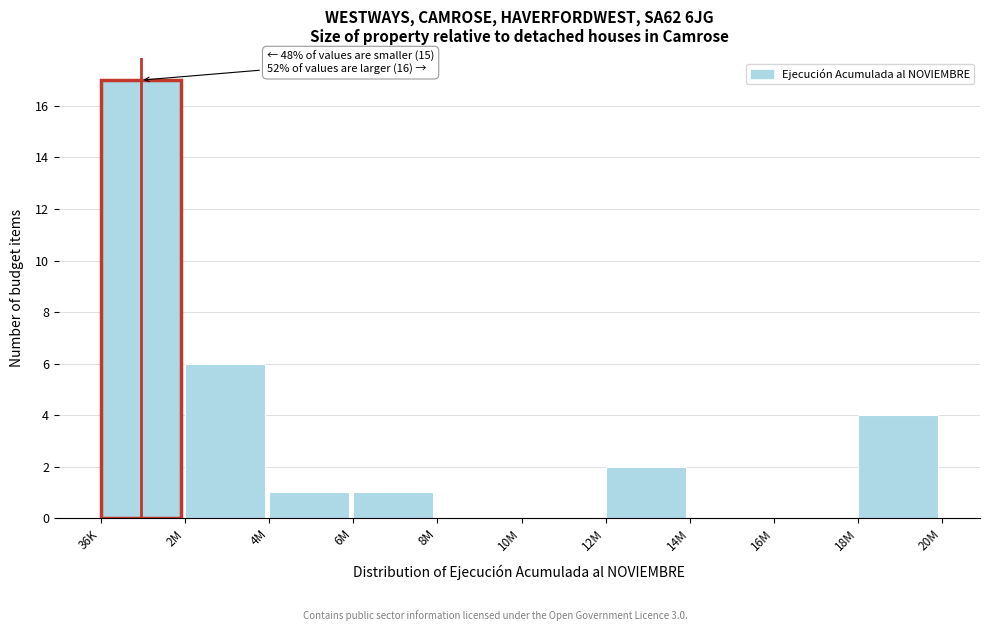

Reading left to right, list all the values displayed in this chart.

36K=17	2M=6	4M=1	6M=1	8M=0	10M=0	12M=2	14M=0	16M=0	18M=4